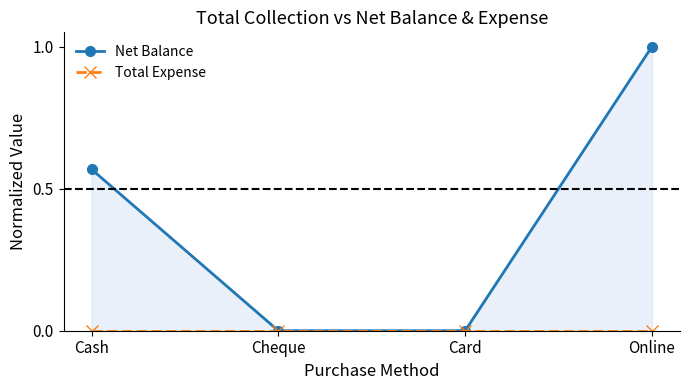

True or false: Net Balance and Total Expense intersect in this chart.

False